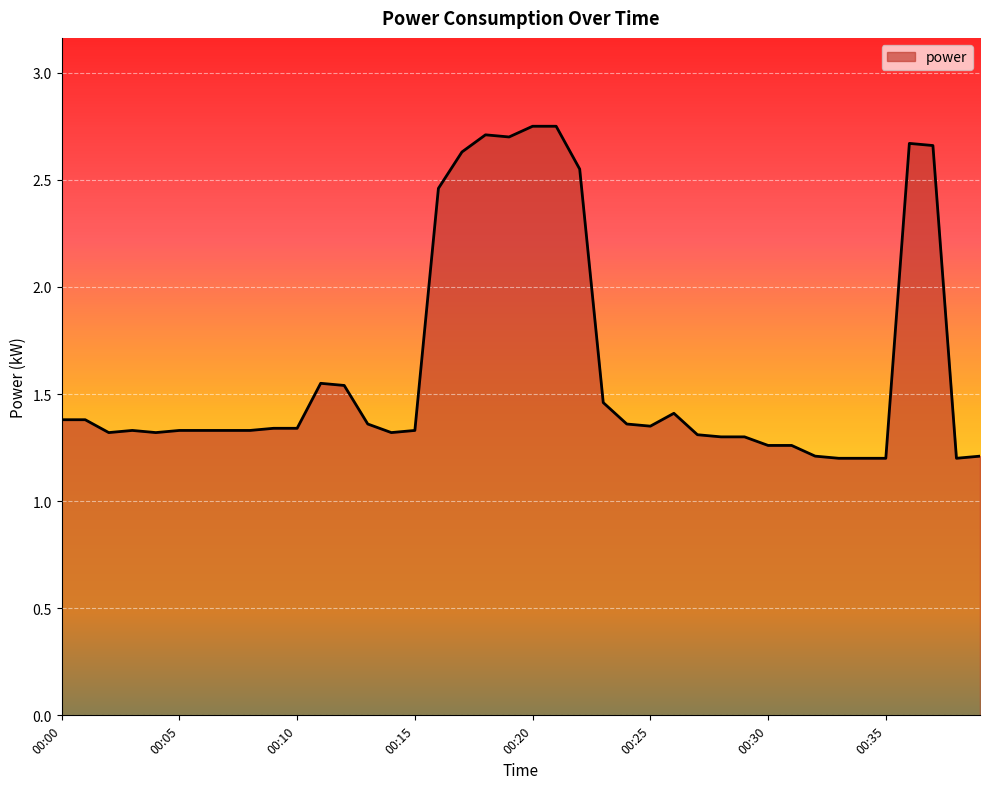

Count the values in the range 1 to 2.

31